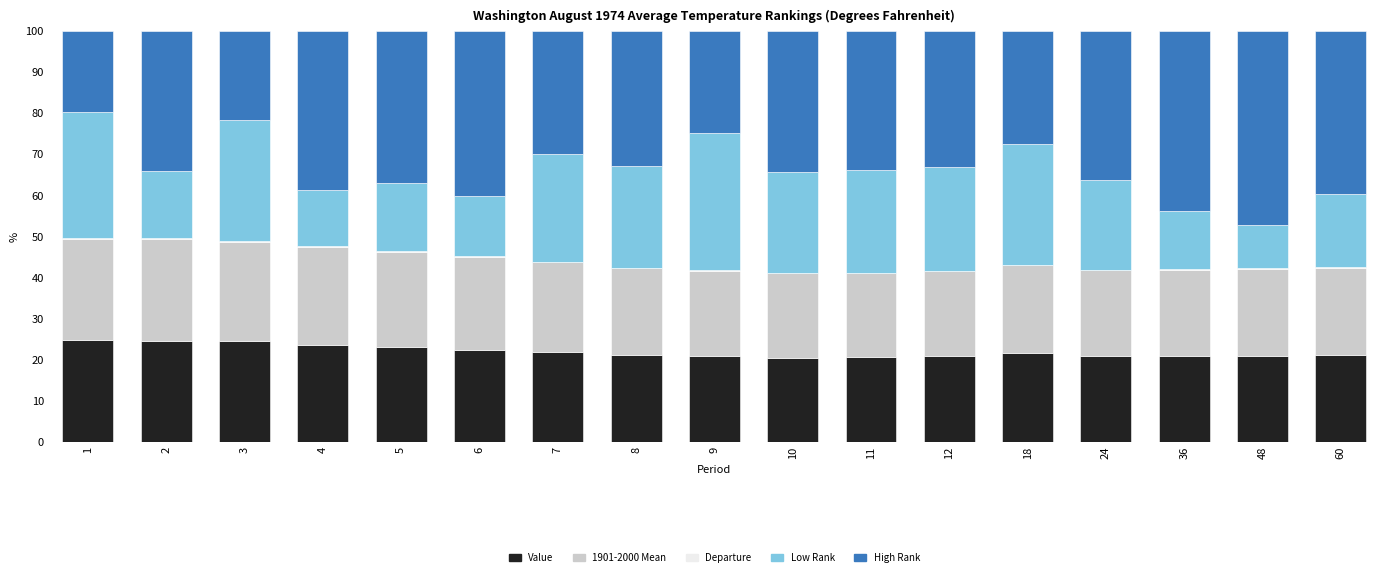

How many data points does each series have?

17